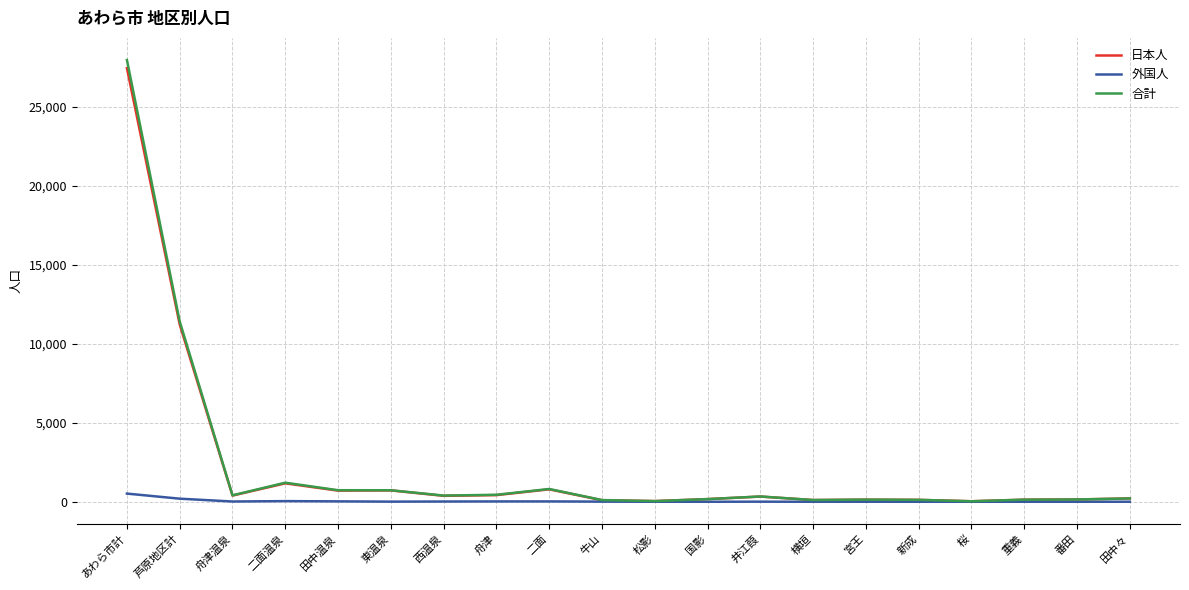

True or false: 外国人 has more than 0 points higher than both neighbors.

True